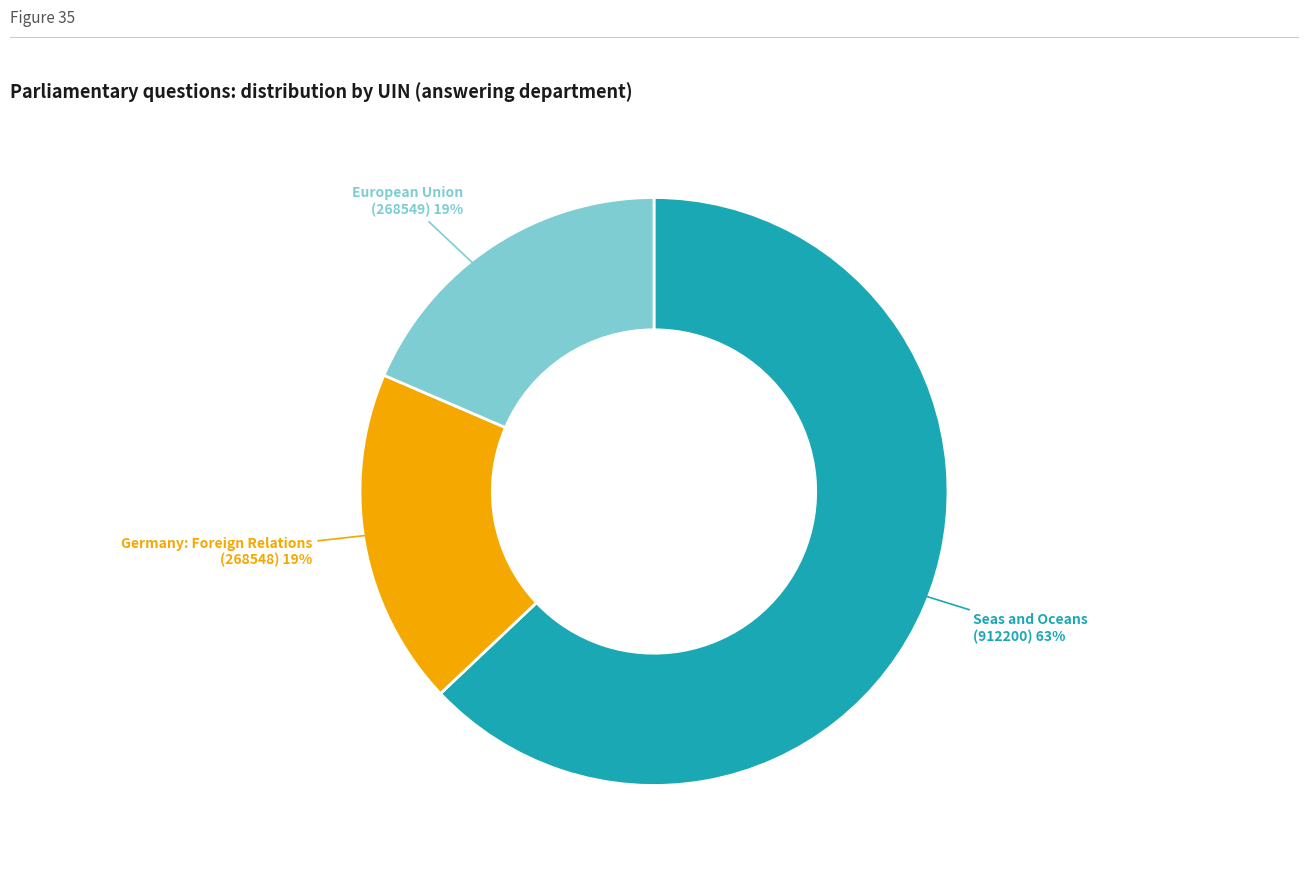

To the nearest percent, what is the difference between the largest and smallest slice percentages?

44%